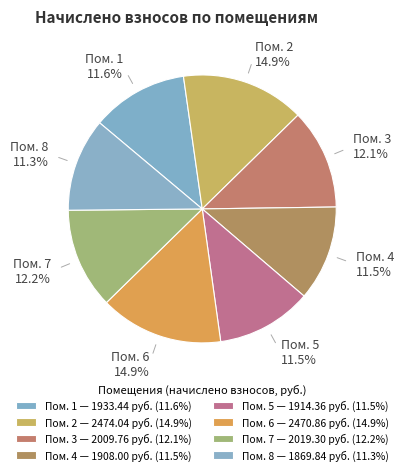

Count the number of slices in the pie.

8